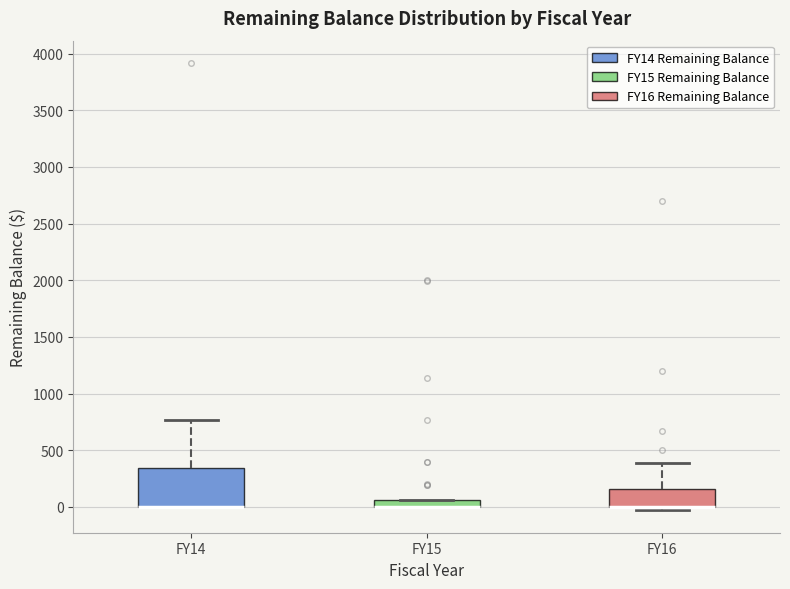

Where is the upper edge of the box for FY15 on the y-axis? The values are not printed on the chart, so give them approximately, as read against the axis.

50